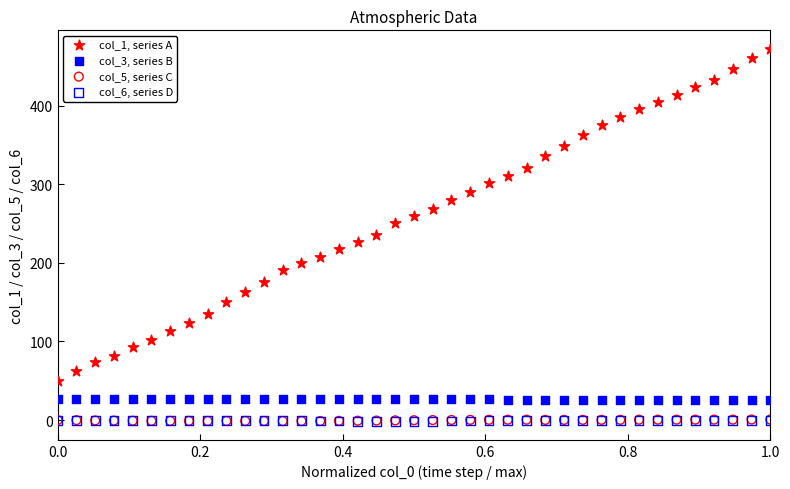

Which series contains the highest Y value?

col_1, series A